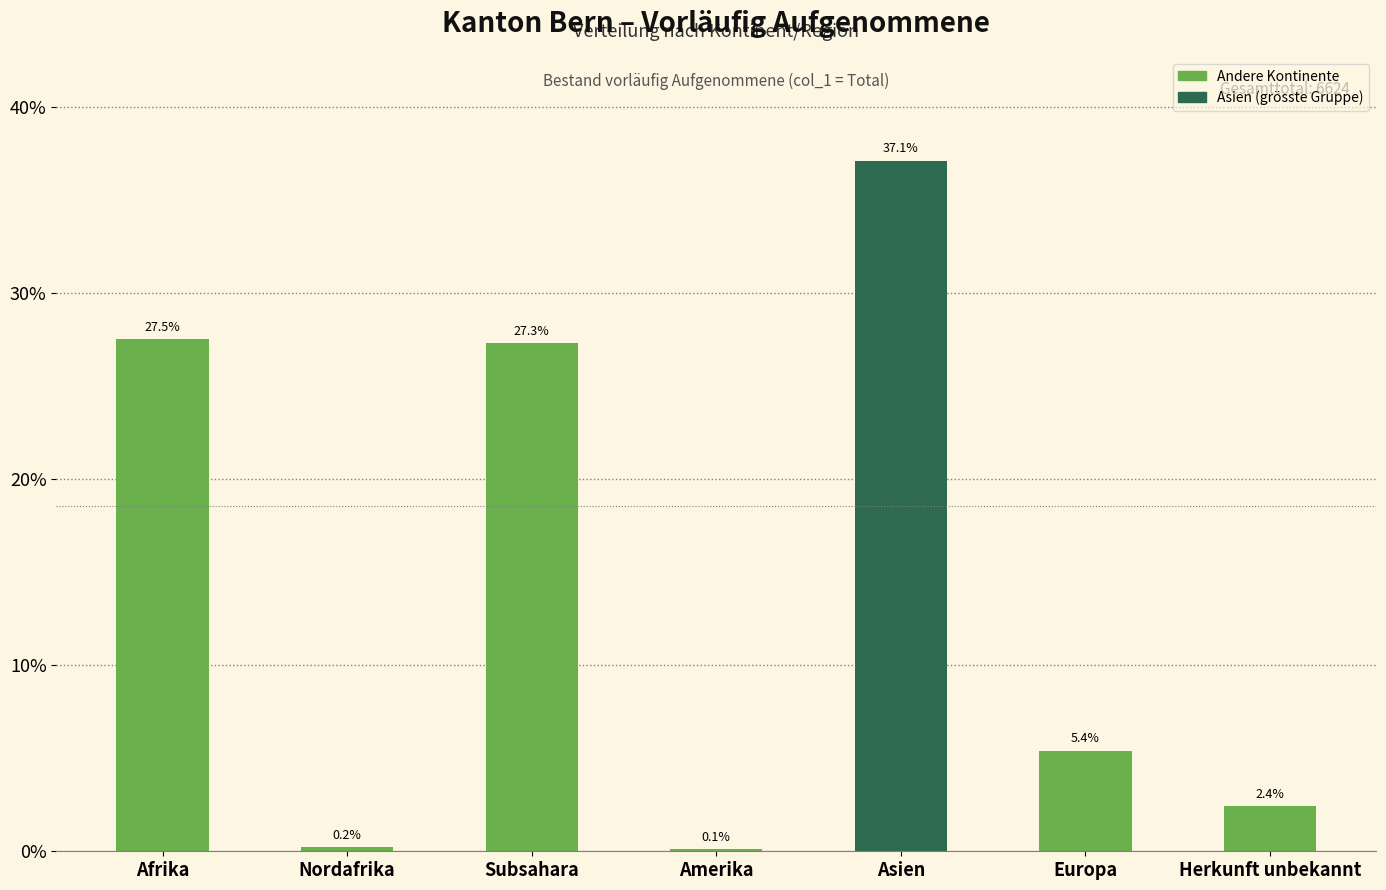

Reading left to right, what are all the values shown in this chart?

Afrika=27.5	Nordafrika=0.2	Subsahara=27.3	Amerika=0.1	Asien=37.1	Europa=5.4	Herkunft unbekannt=2.4